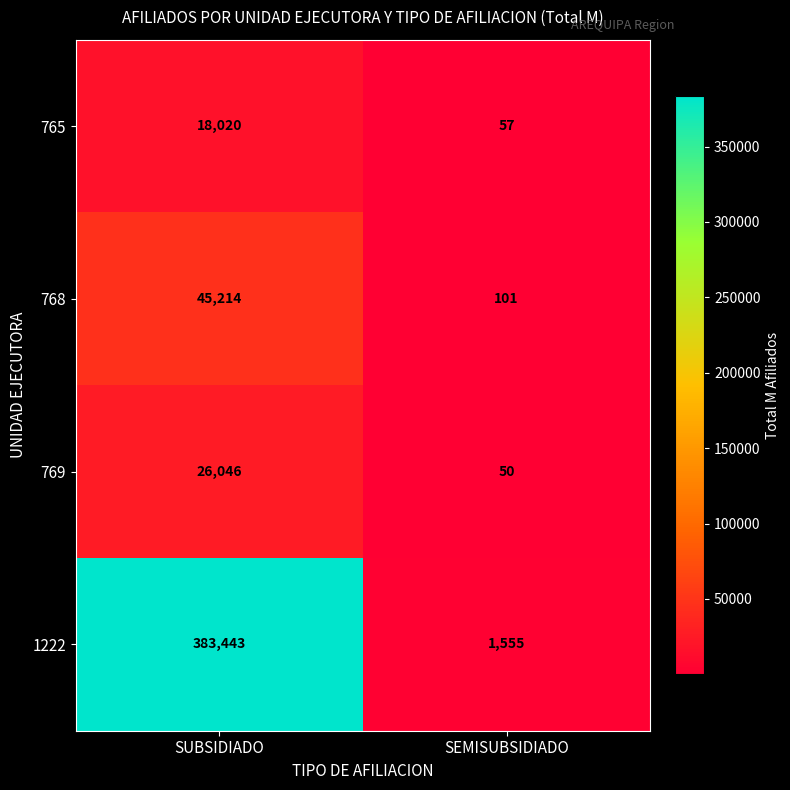

Reading left to right, transcribe all the data shown in this chart.

765: 18020	57
768: 45214	101
769: 26046	50
1222: 383443	1555